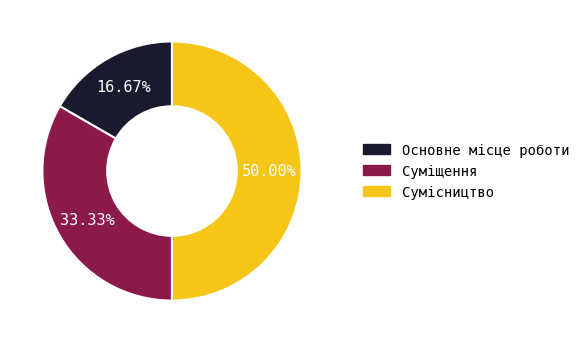

How many slices are in this pie chart?

3